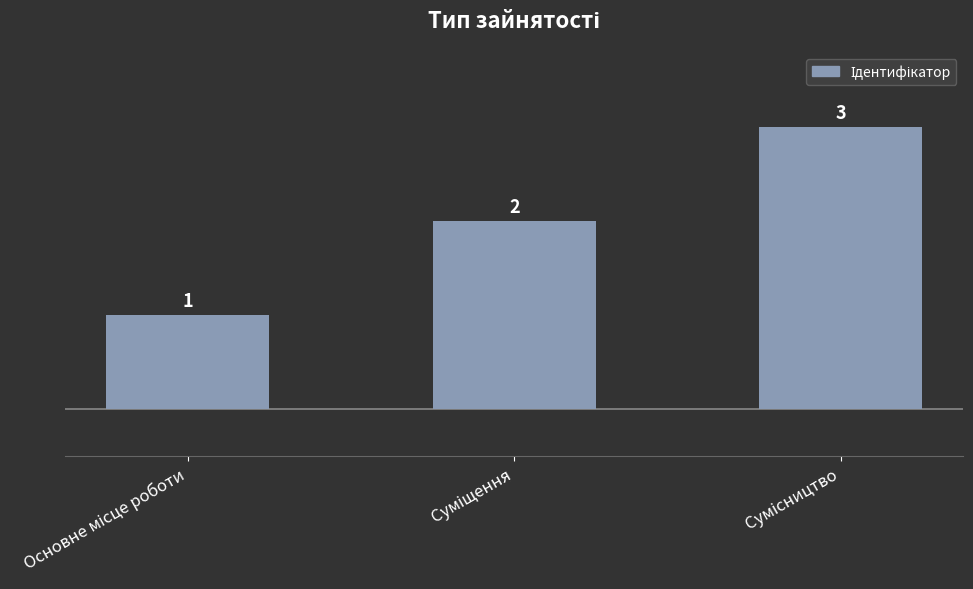

What is the value of the 1st bar from the left?

1